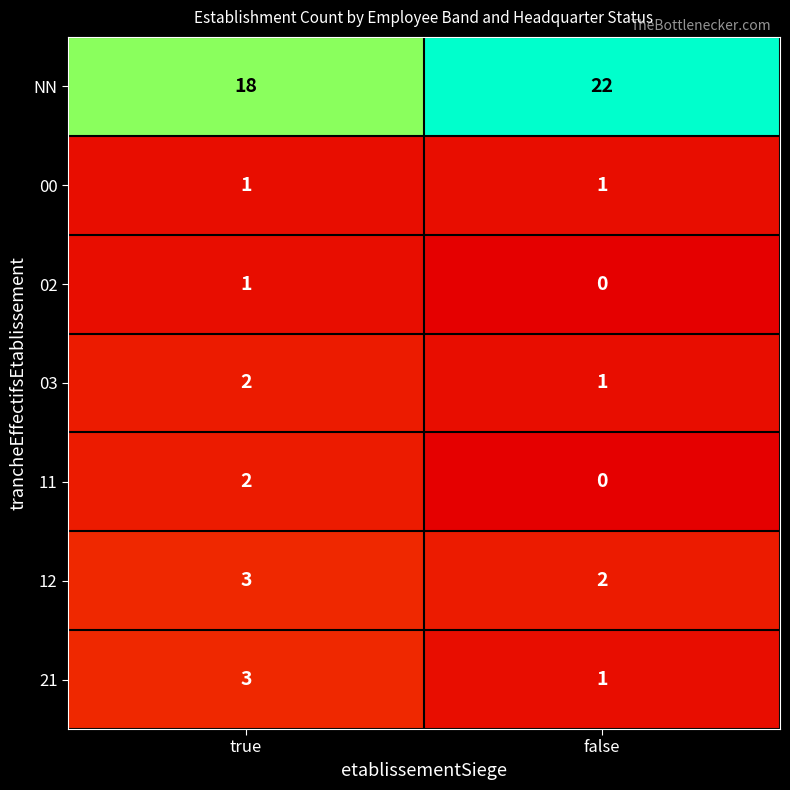

What is the sum of the NN values at false and true?

40